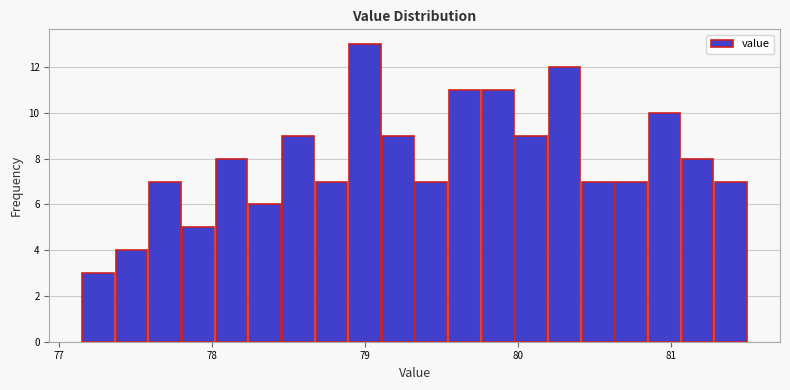

Read against the x-axis, roughly where is the centre of the tallest bar?

79.0